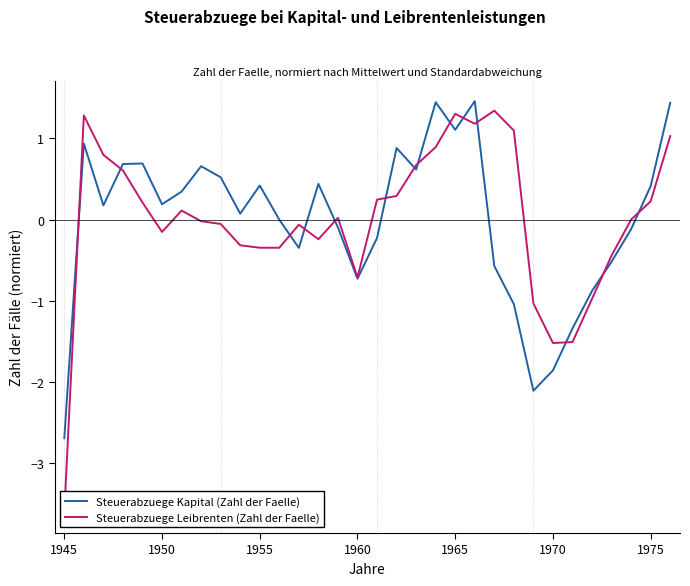

How many interior local peaks does the Steuerabzuege Leibrenten (Zahl der Faelle) series have?

6